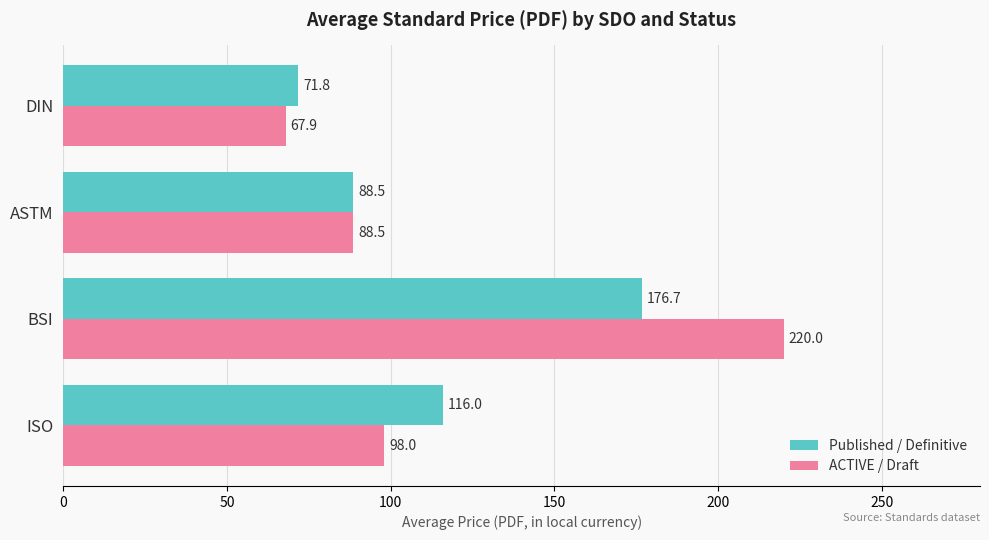

At which category is the sum across all series the highest?

BSI